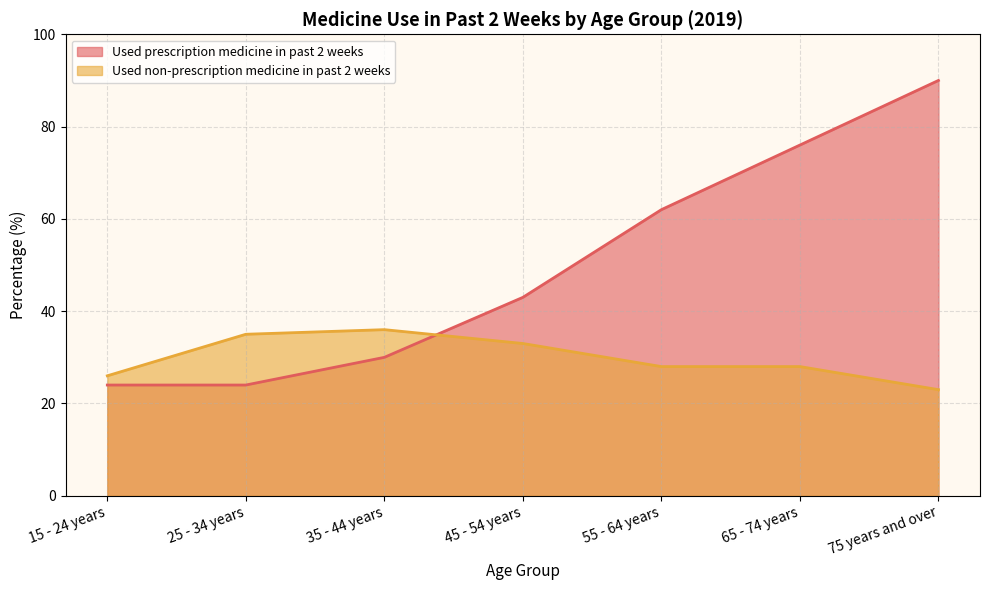

Is it true that Used prescription medicine in past 2 weeks equals 90 at 75 years and over?

True